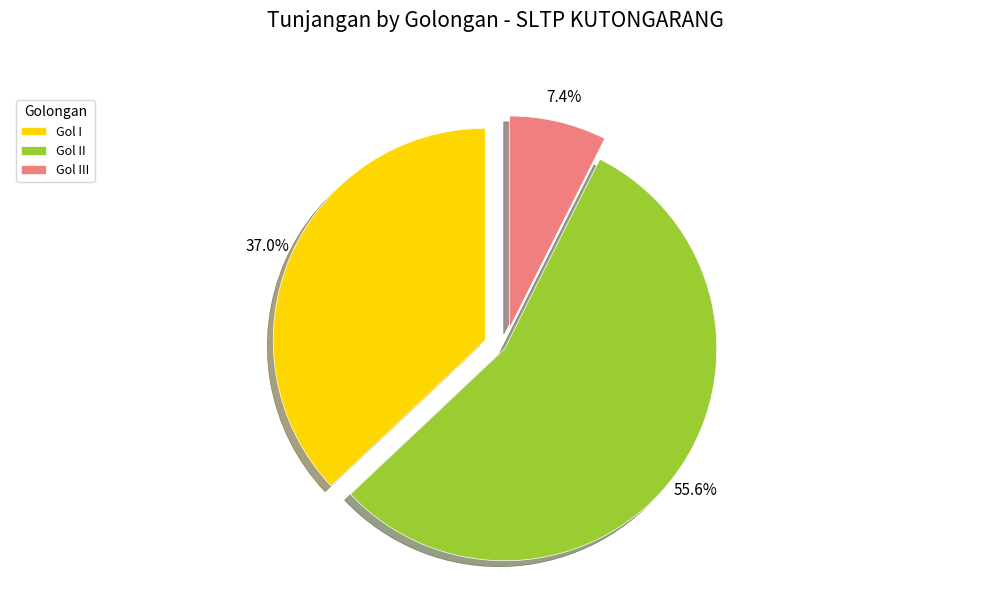

How many segments does this pie chart have?

3